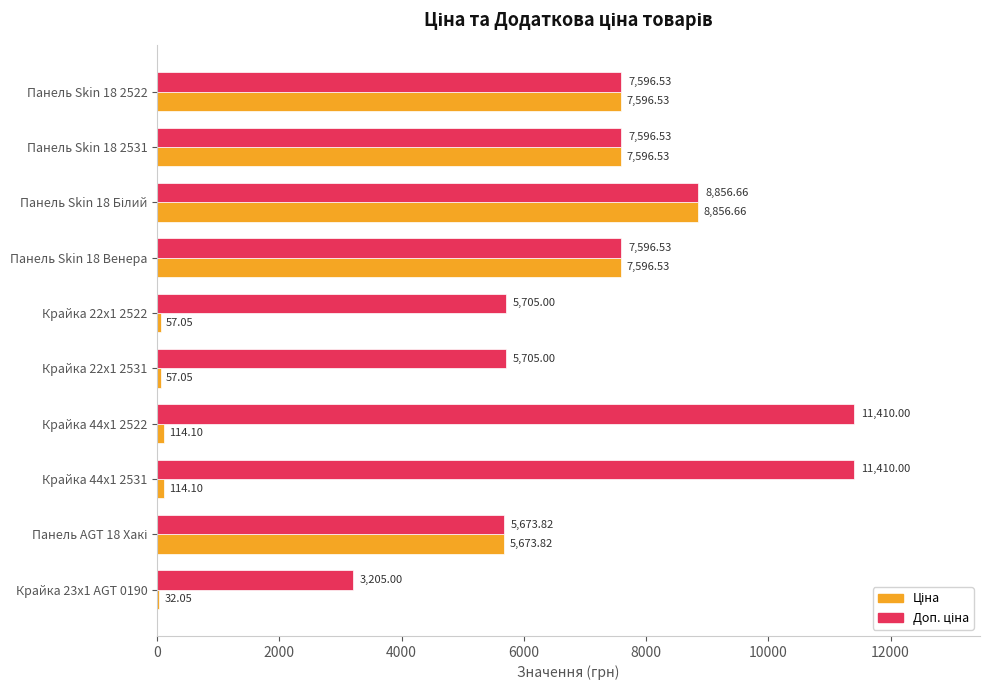

What is the total value across all series at Панель Skin 18 Венера?

15193.1